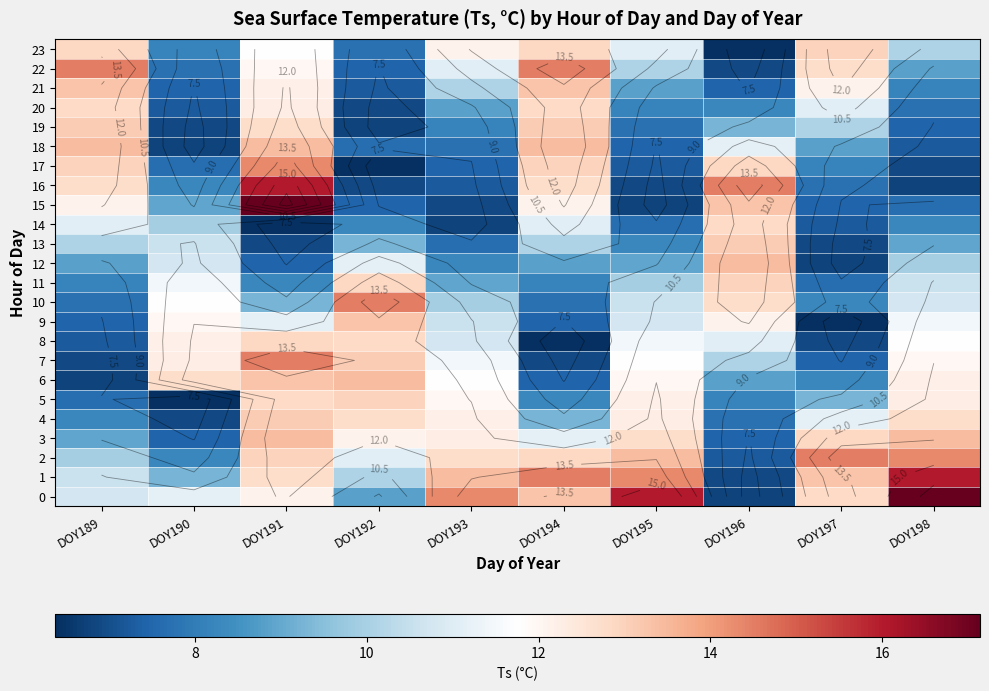

What is the difference between the maximum and second lowest values in the 7 series?

7.6